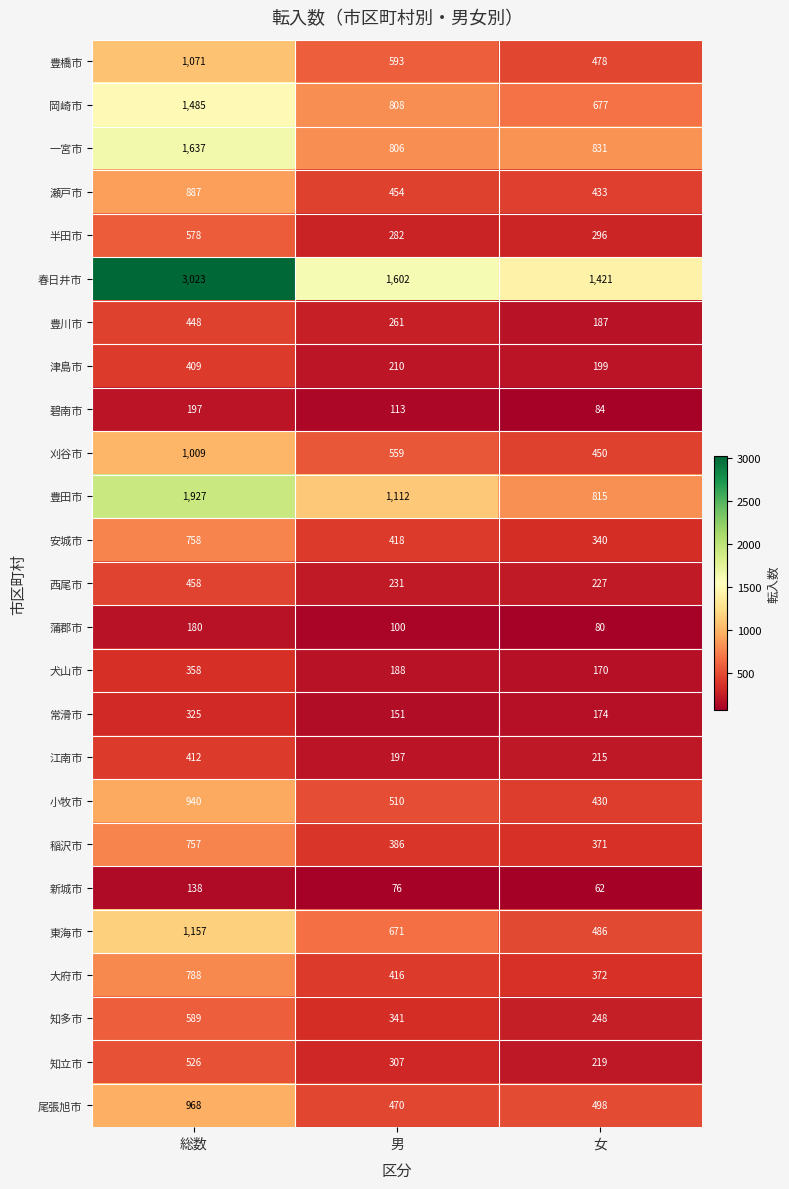

Where does the 豊田市 series first go above 1112?

総数